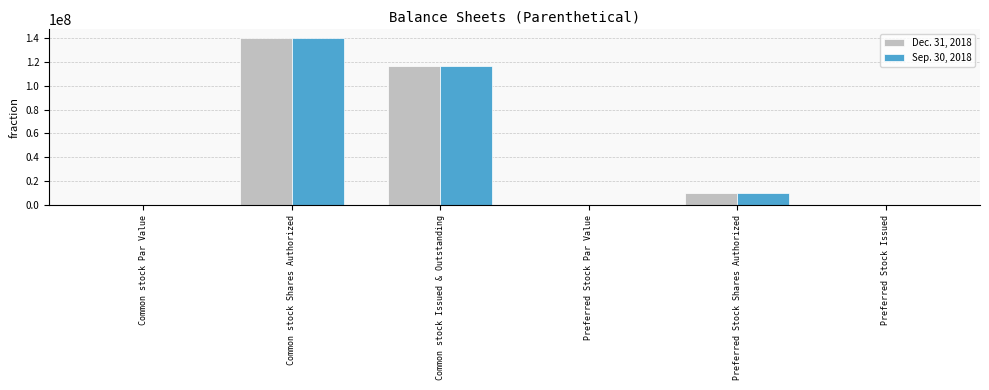

At which label does Dec. 31, 2018 first exceed 10000000?

Common stock Shares Authorized